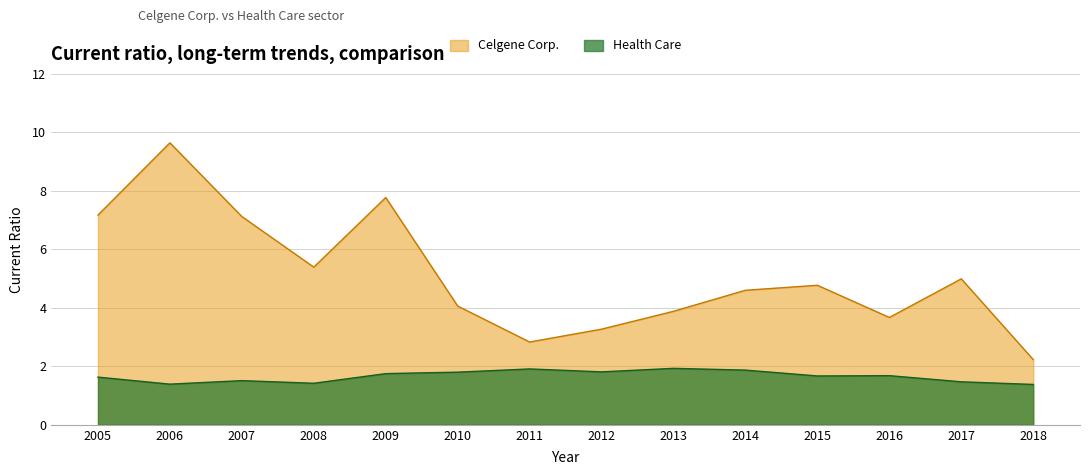

Count the number of data series in this chart.

2